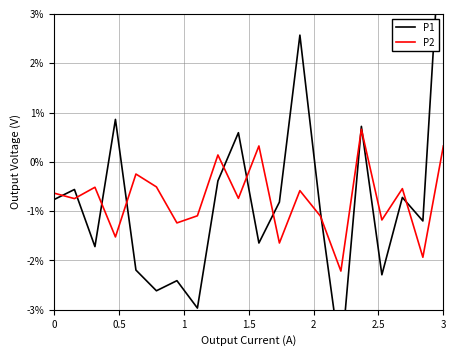

What is the maximum value for P2?

0.7